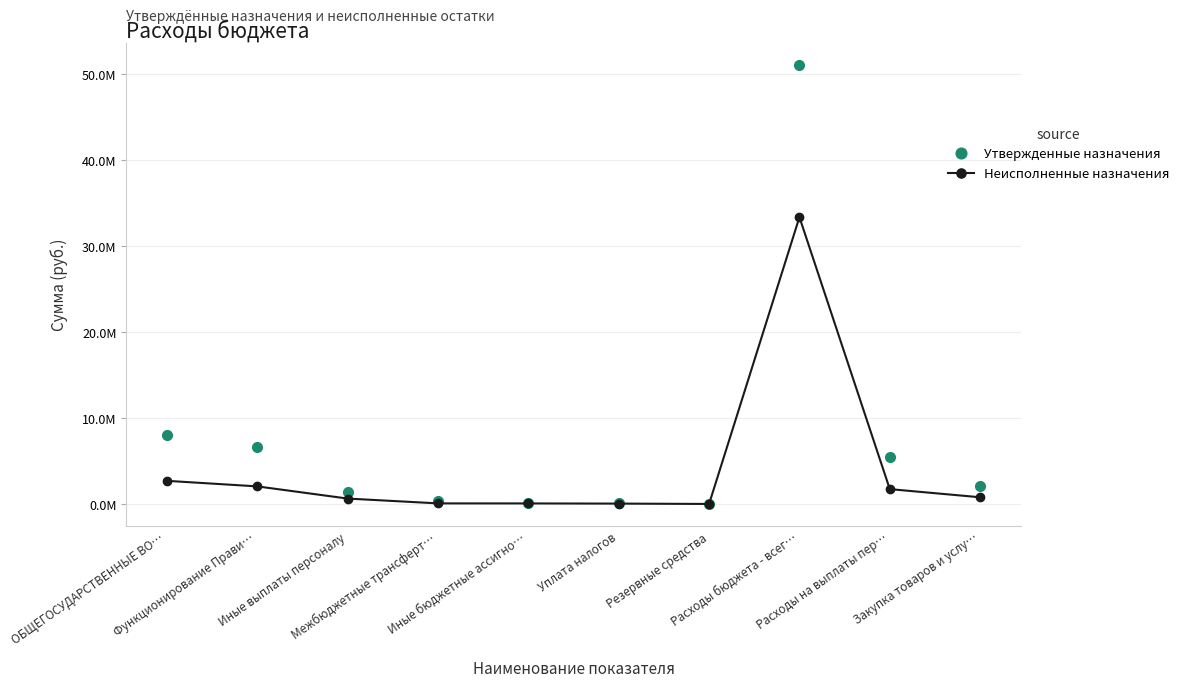

What is the label of the 4th point from the right?

Резервные средства